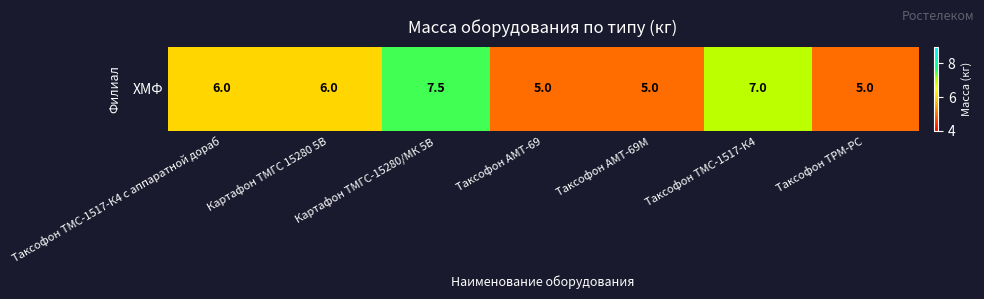

List the labels in order of value, largest first.

Картафон ТМГС-15280/МК 5В, Таксофон ТМС-1517-К4, Таксофон ТМС-1517-К4 с аппаратной дораб, Картафон ТМГС 15280 5В, Таксофон АМТ-69, Таксофон АМТ-69М, Таксофон ТРМ-РС